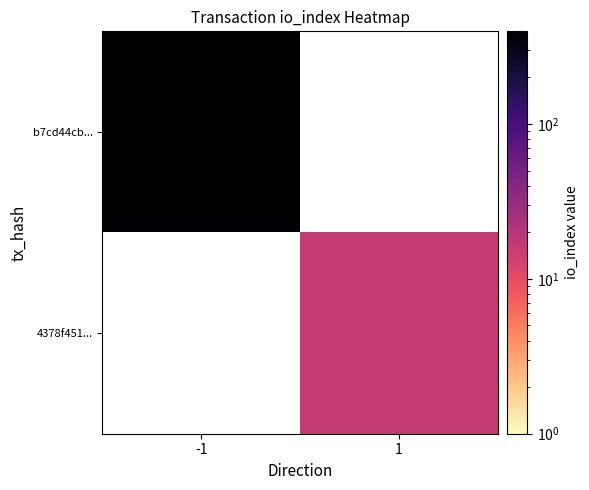

At which category does the chart reach its peak across all series?

-1